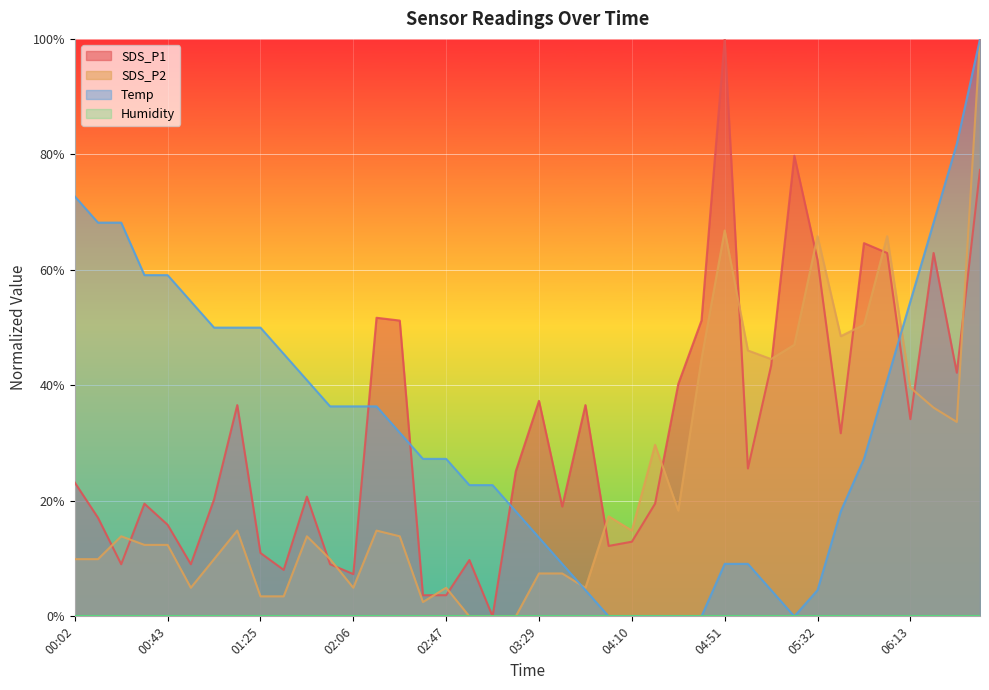

Is the value of Temp at 03:29 greater than the value of SDS_P2 at 01:25?

Yes